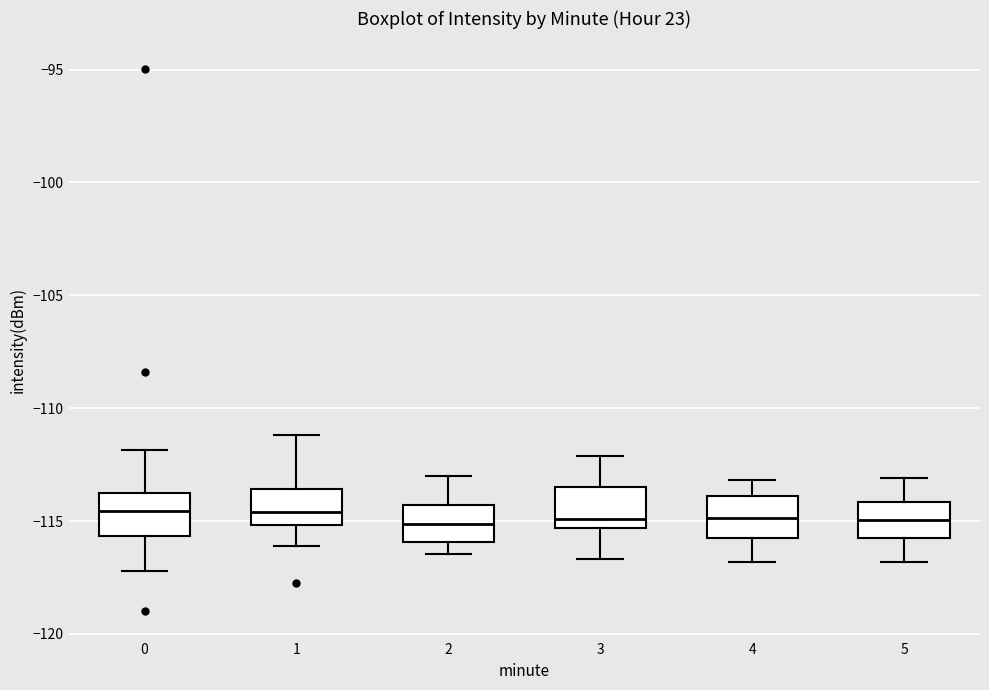

Reading left to right, transcribe this box plot: for each box, give where its median line is, the range the box spans, and where its two whiskers end, as read against the y-axis. The values are not printed on the chart, so give them approximately, as read against the axis.

0: median -114.5, box -115.5 to -114.0, whiskers -117.0 to -112.0
1: median -114.5, box -115.0 to -113.5, whiskers -116.0 to -111.0
2: median -115.0, box -116.0 to -114.5, whiskers -116.5 to -113.0
3: median -115.0, box -115.5 to -113.5, whiskers -116.5 to -112.0
4: median -115.0, box -115.5 to -114.0, whiskers -117.0 to -113.0
5: median -115.0, box -115.5 to -114.0, whiskers -117.0 to -113.0